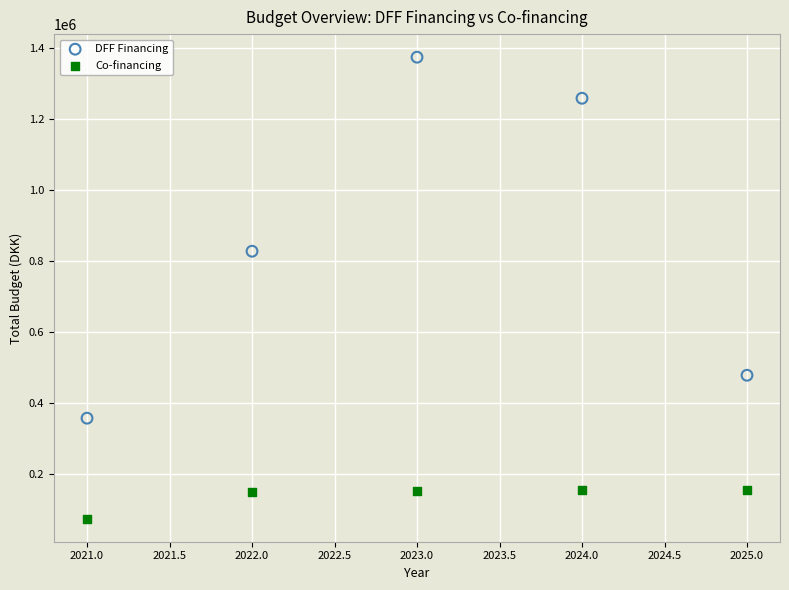

Which series contains the lowest Y value?

Co-financing